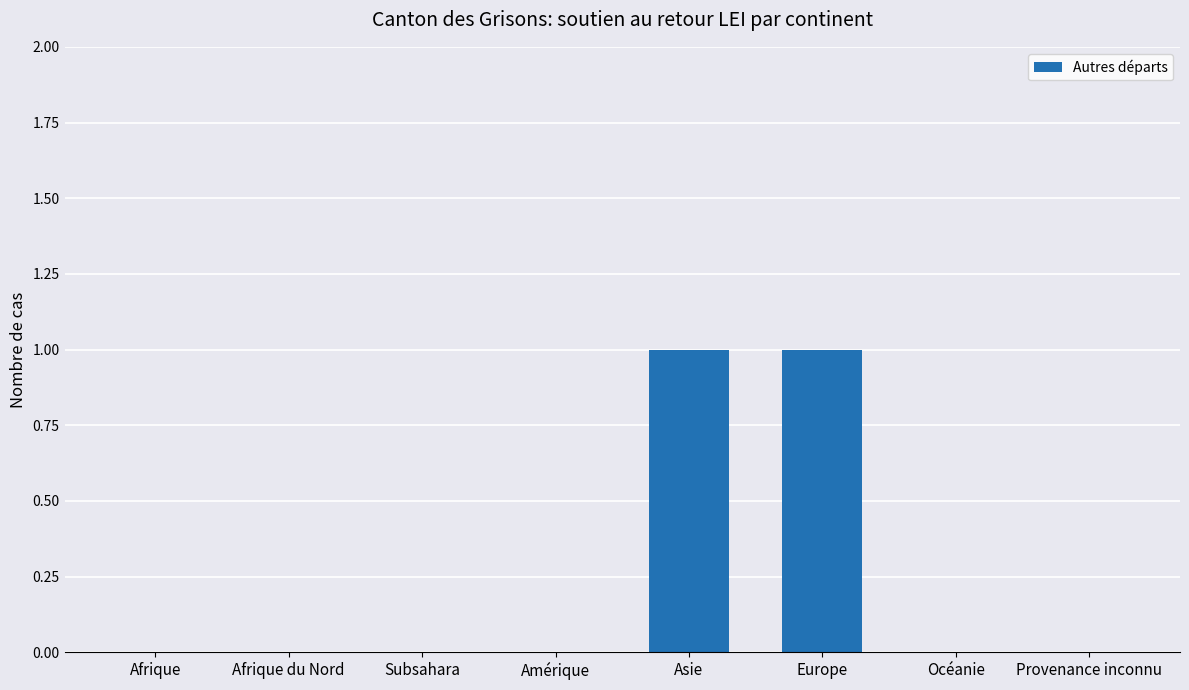

Between Europe and Afrique du Nord, which is larger?

Europe